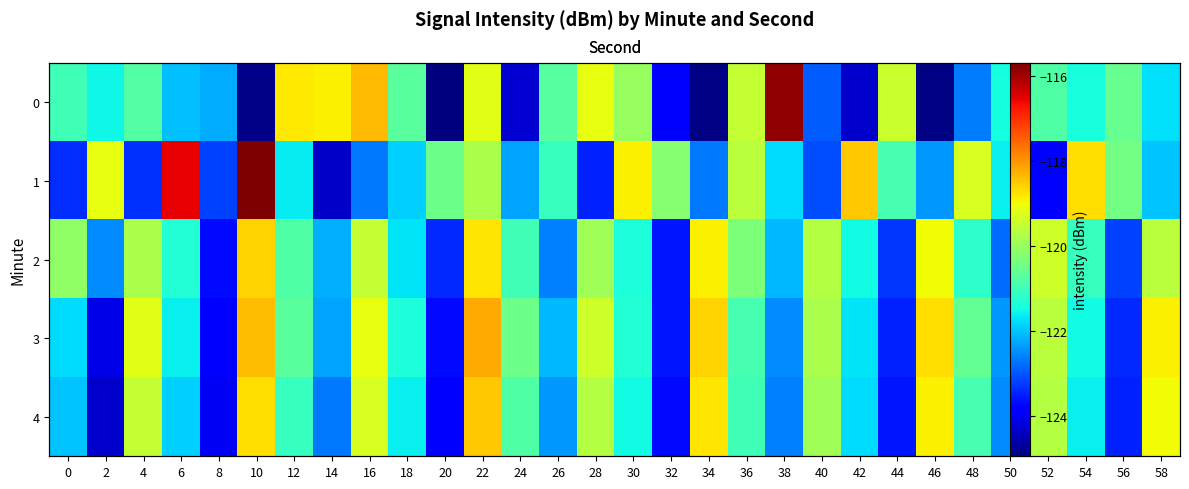

What is the approximate value of 0 at 26?

-120.7